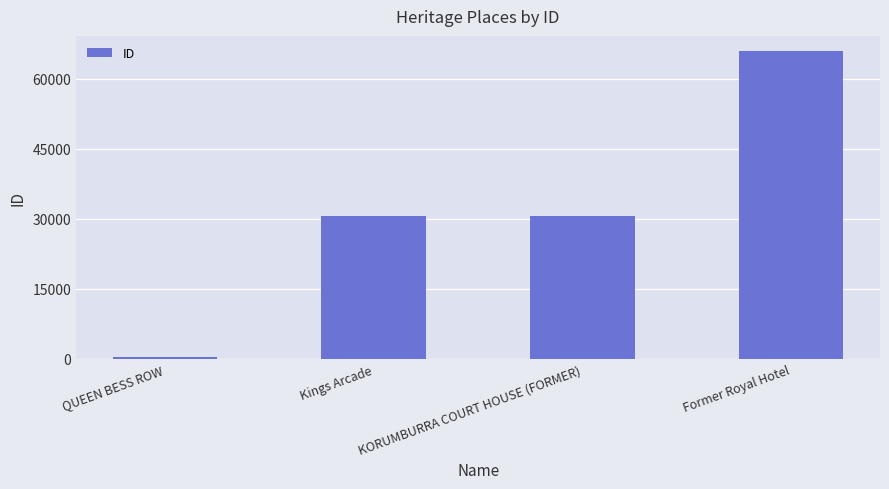

What is the approximate value at KORUMBURRA COURT HOUSE (FORMER), to the nearest 50?

30650